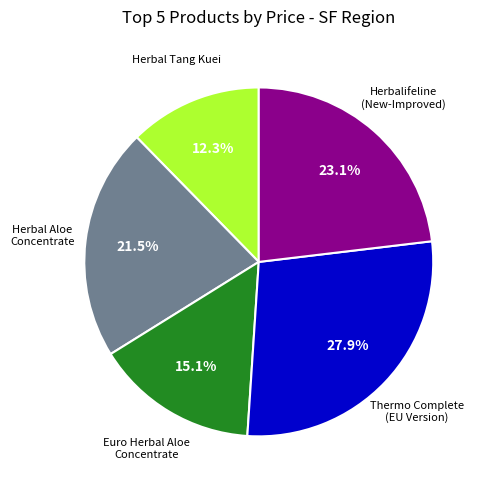

Is there any slice that represents more than half of the pie?

No